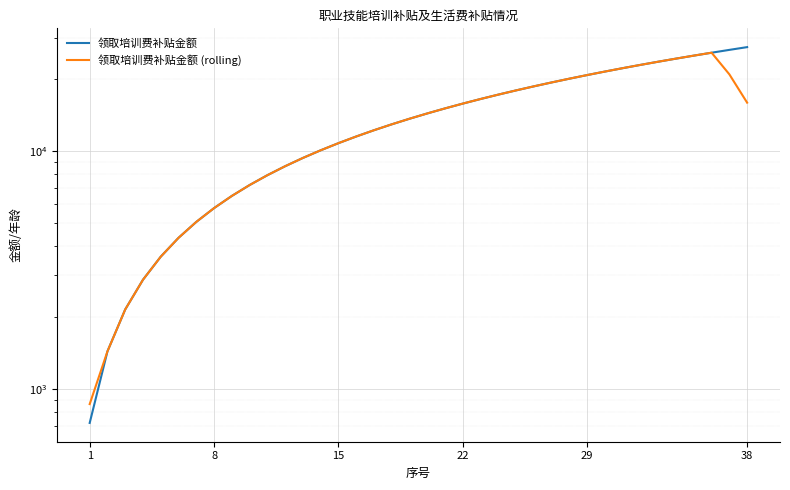

Reading left to right, extract all data points from this chart.

领取培训费补贴金额: 720	1440	2160	2880	3600	4320	5040	5760	6480	7200	7920	8640	9360	10080	10800	11520	12240	12960	13680	14400	15120	15840	16560	17280	18000	18720	19440	20160	20880	21600	22320	23040	23760	24480	25200	25920	26640	27360
领取培训费补贴金额 (rolling): 864	1440	2160	2880	3600	4320	5040	5760	6480	7200	7920	8640	9360	10080	10800	11520	12240	12960	13680	14400	15120	15840	16560	17280	18000	18720	19440	20160	20880	21600	22320	23040	23760	24480	25200	25920	21024	15984